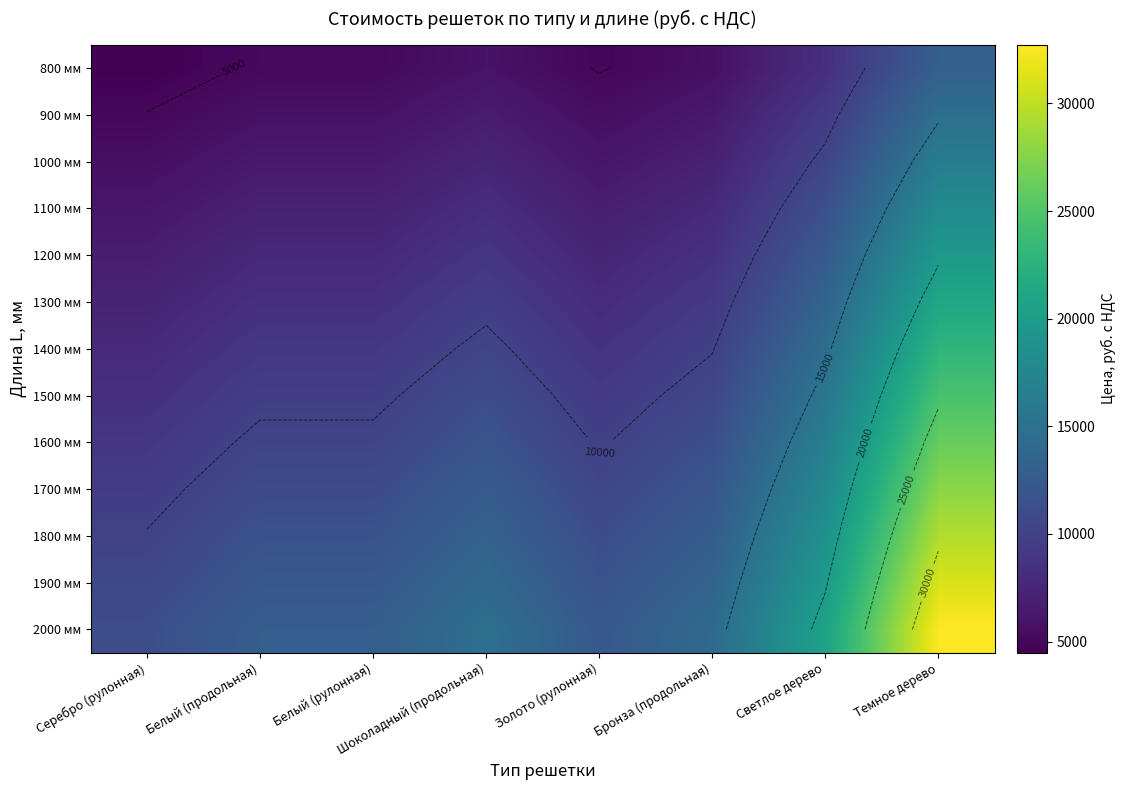

Which has a higher value, Темное дерево or Светлое дерево?

Темное дерево